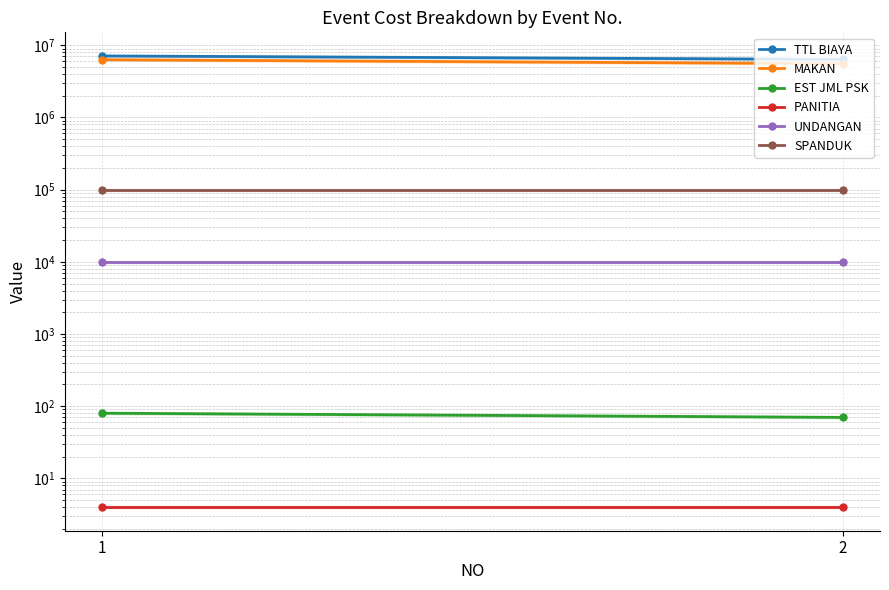

What is the spread (max minus min) of values at 2?

6359996